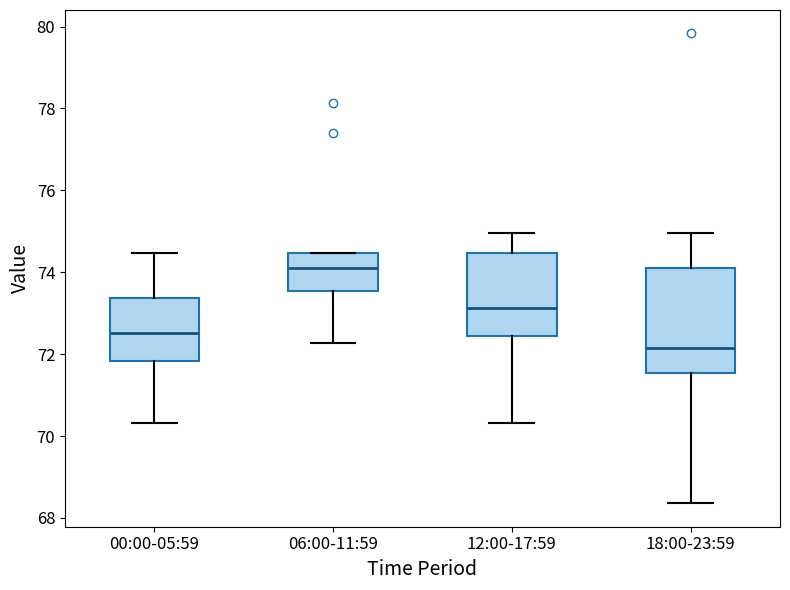

Which box's median line is the highest?

06:00-11:59